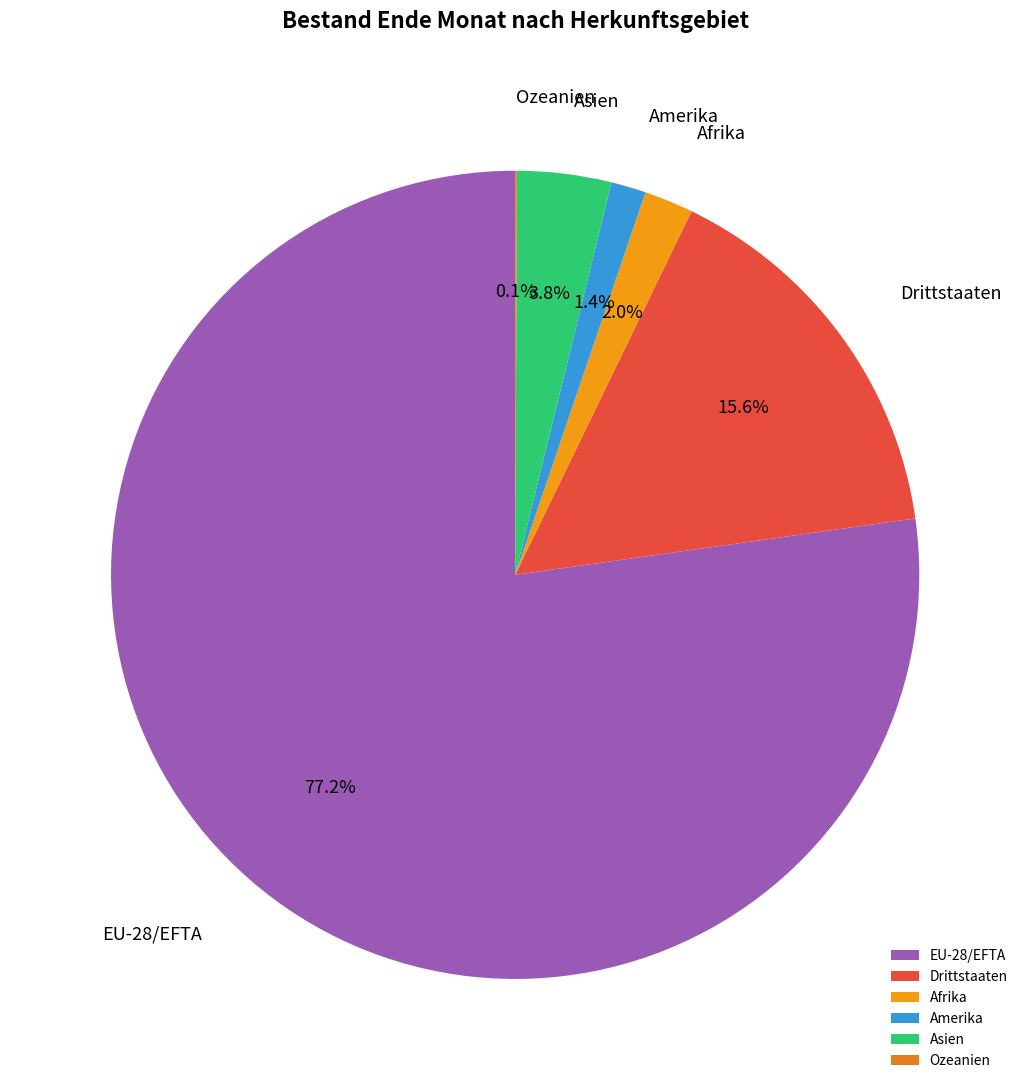

Which category accounts for the majority?

EU-28/EFTA